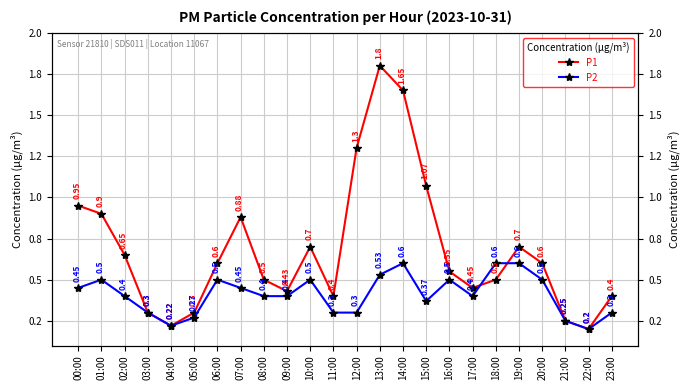

Does the chart display data point markers on the line(s)?

Yes